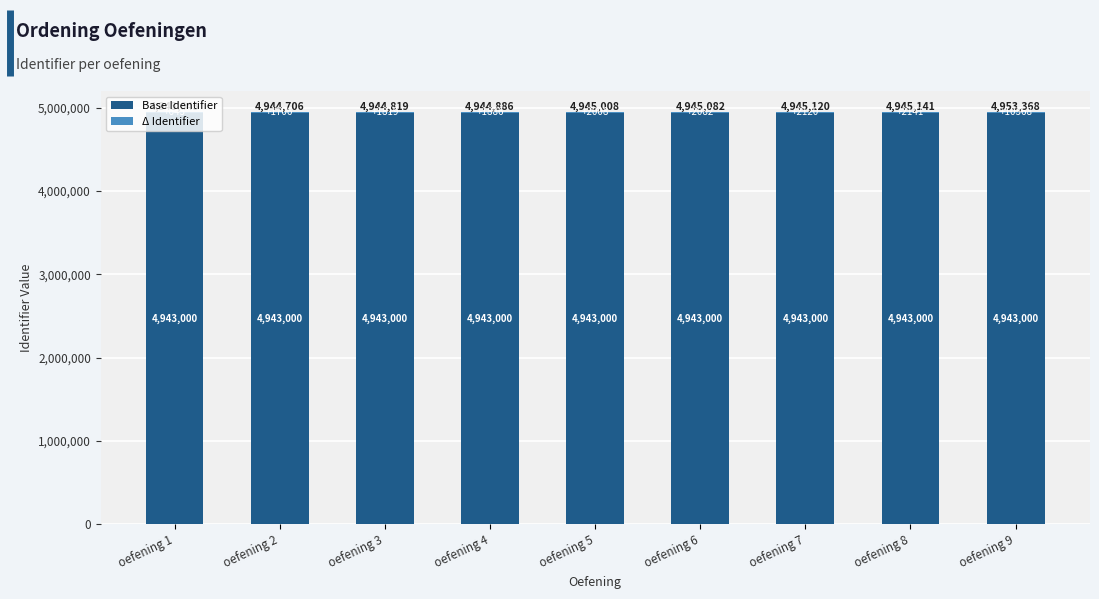

What is the total value across all series at oefening 6?

4945082